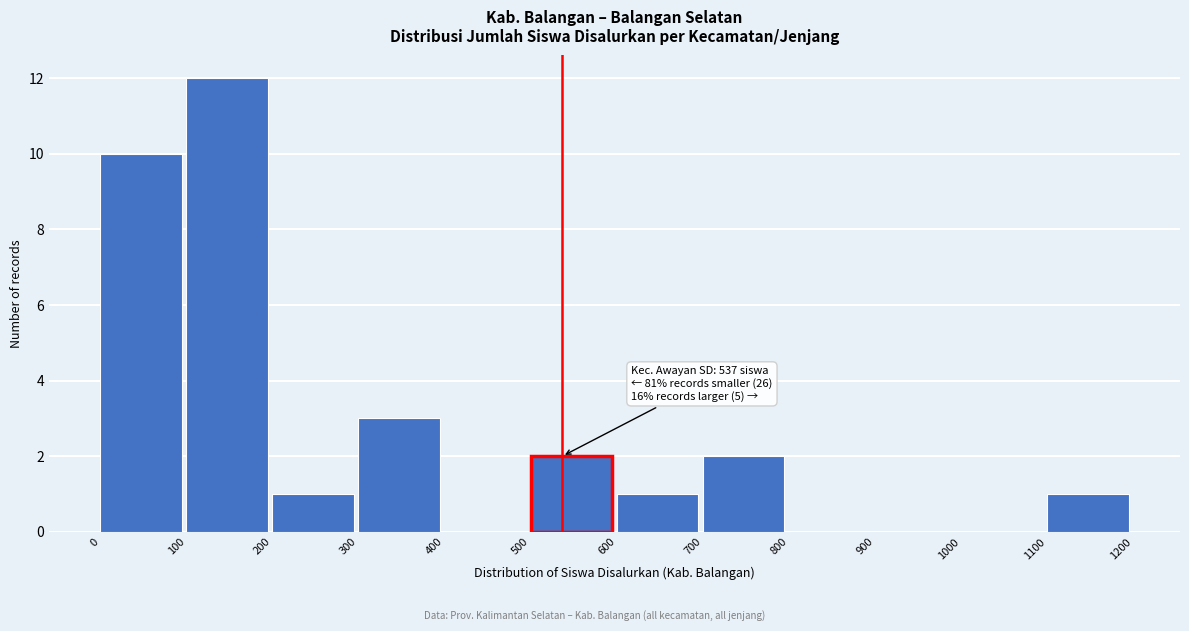

Which range on the x-axis has the tallest bar?

100 to 200